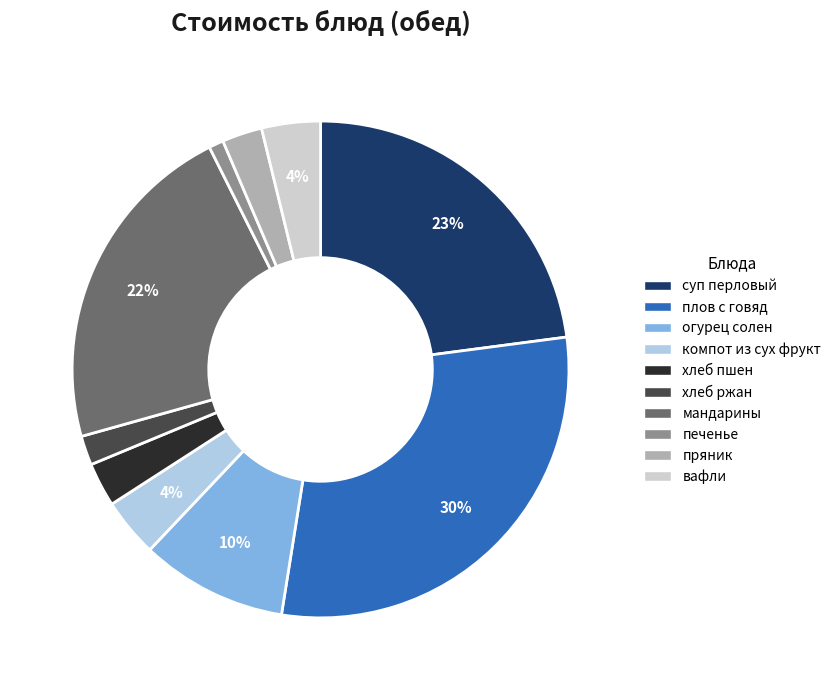

Combined, do хлеб ржан and плов с говяд account for over 50%?

No